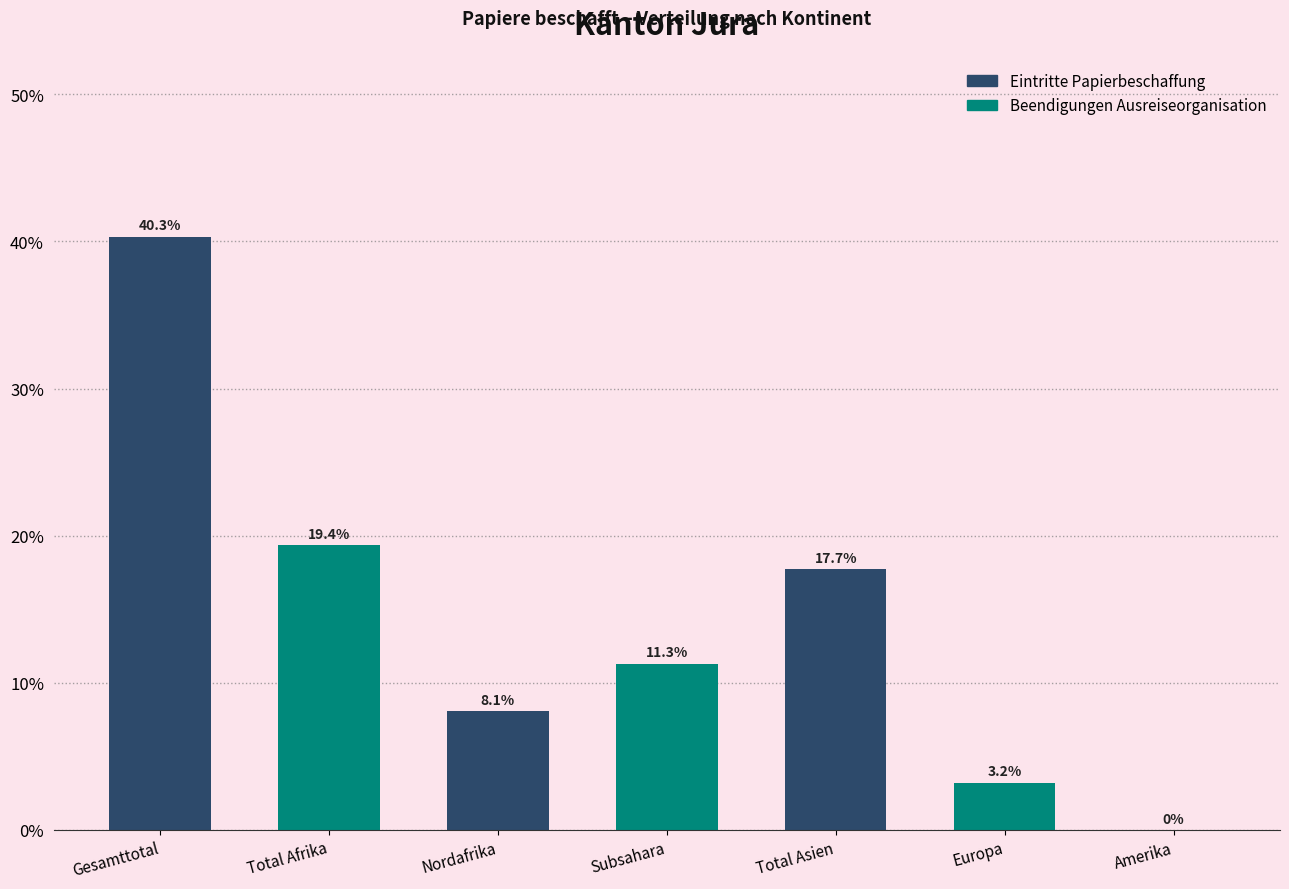

Reading left to right, what are all the values shown in this chart?

Gesamttotal=40.3	Total Afrika=19.4	Nordafrika=8.1	Subsahara=11.3	Total Asien=17.7	Europa=3.2	Amerika=0.0